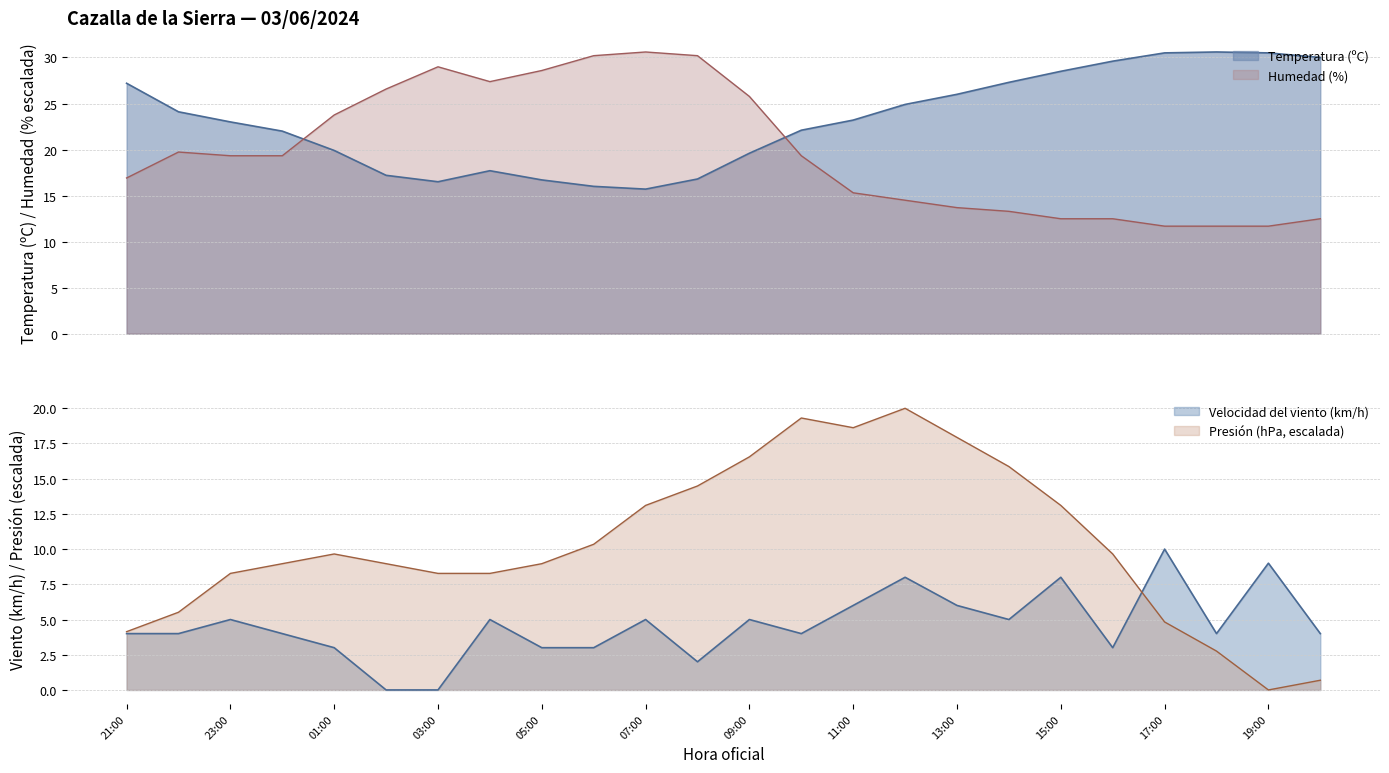

True or false: Presión (hPa) and Humedad (%) cross at least once.

True